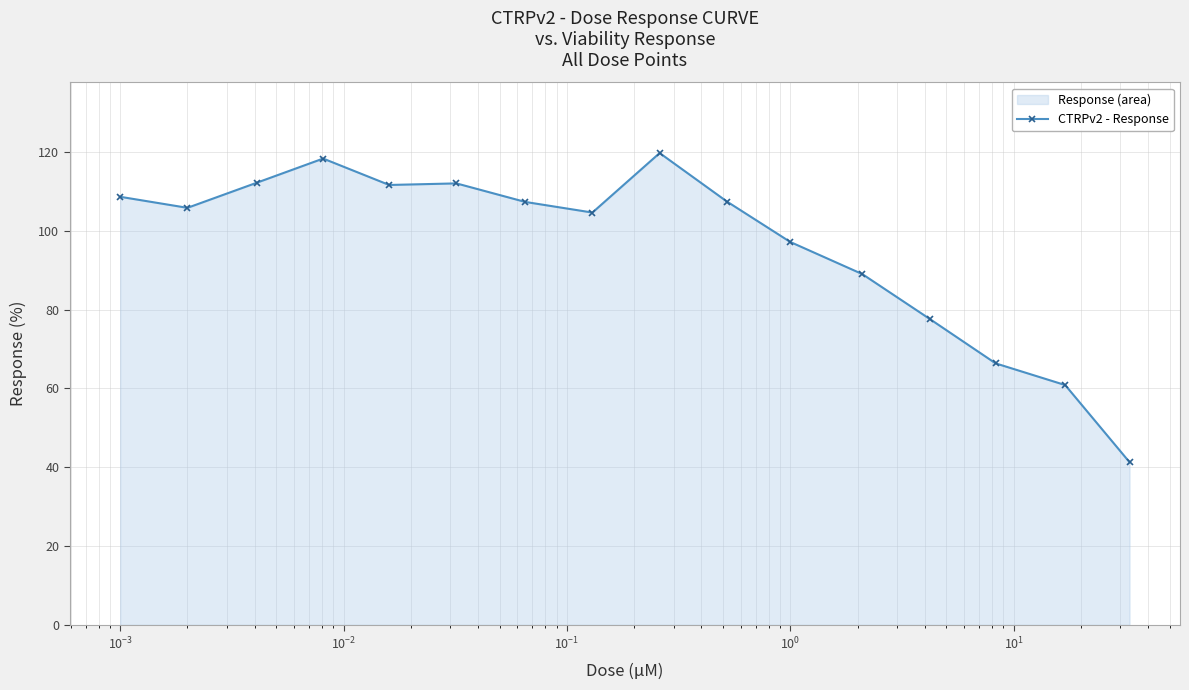

What is the value of the 4th point from the left?

118.3